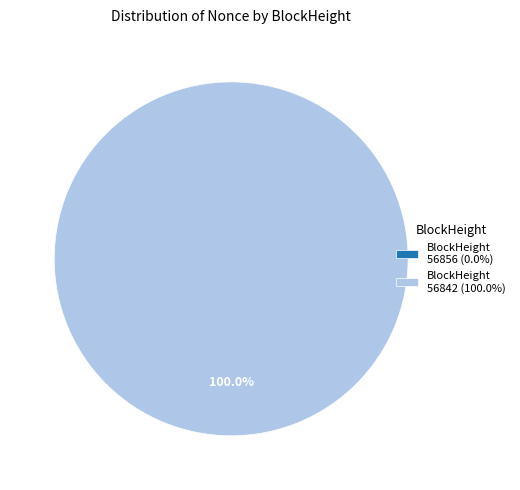

Which category has the biggest portion of the pie?

56842